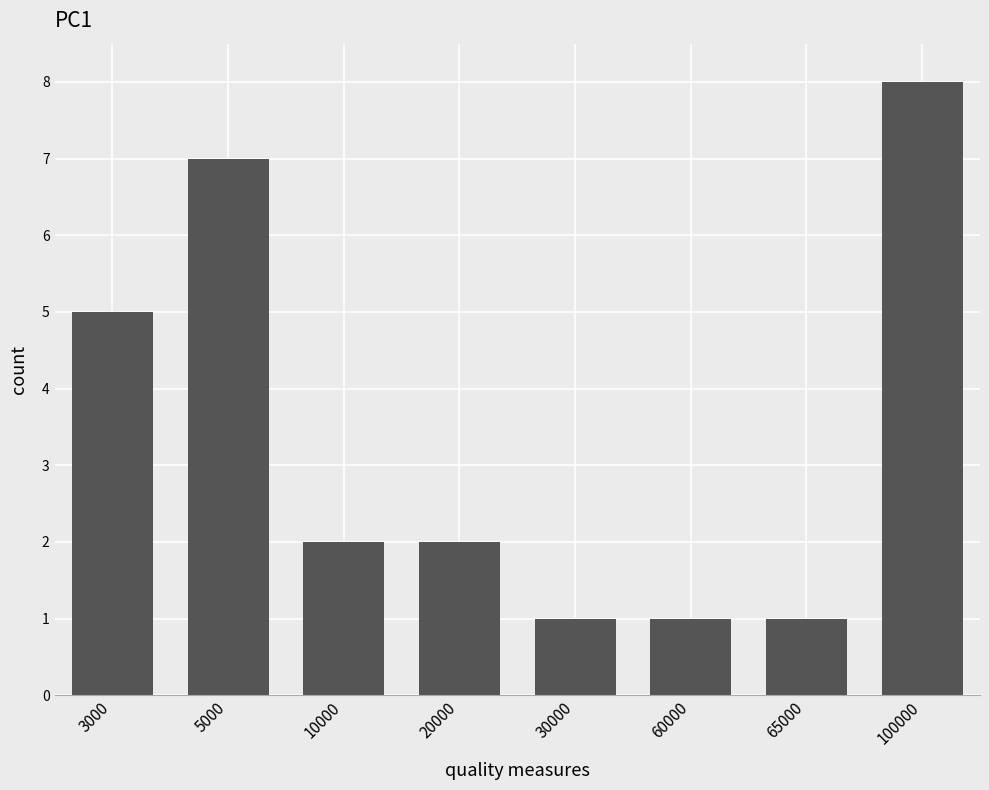

How many series are shown in this chart?

1